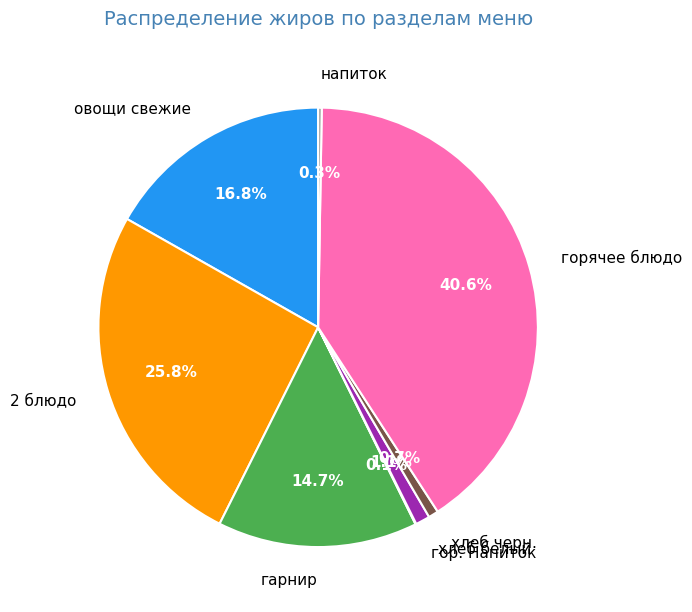

What is the total percentage of гарнир and хлеб черн.?

15.4%